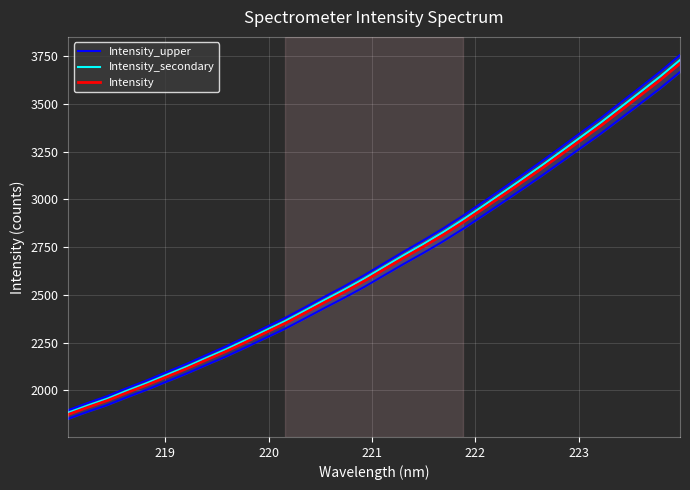

What is the highest value of the Intensity series?

3712.2